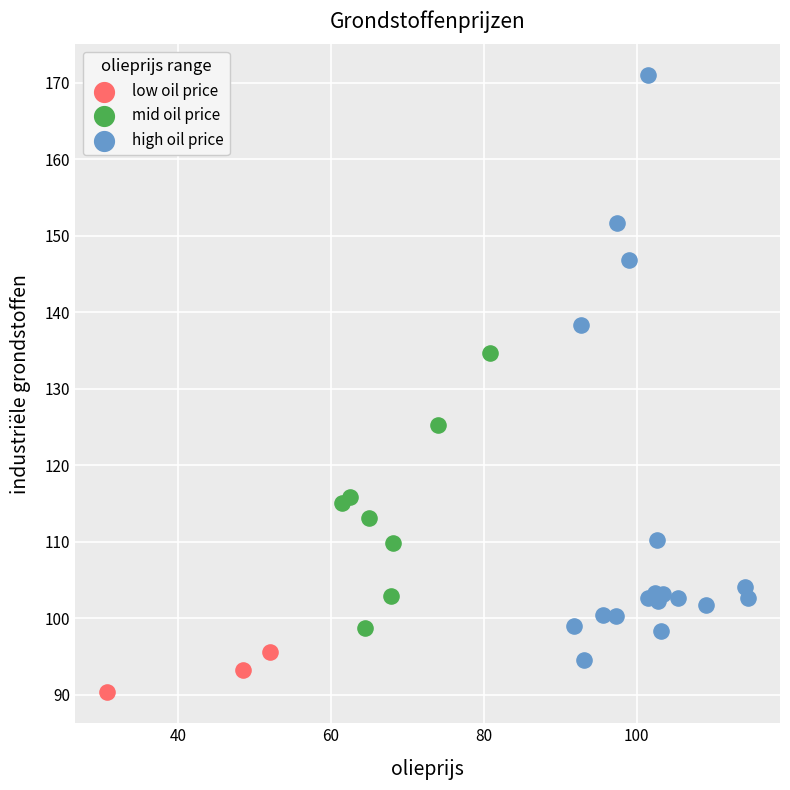

Which series has the largest Y range (max minus min)?

high oil price